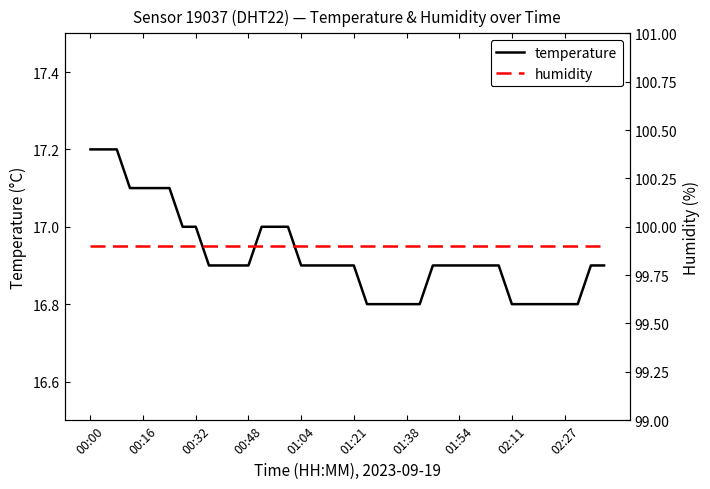

At which category is the sum across all series the highest?

00:00